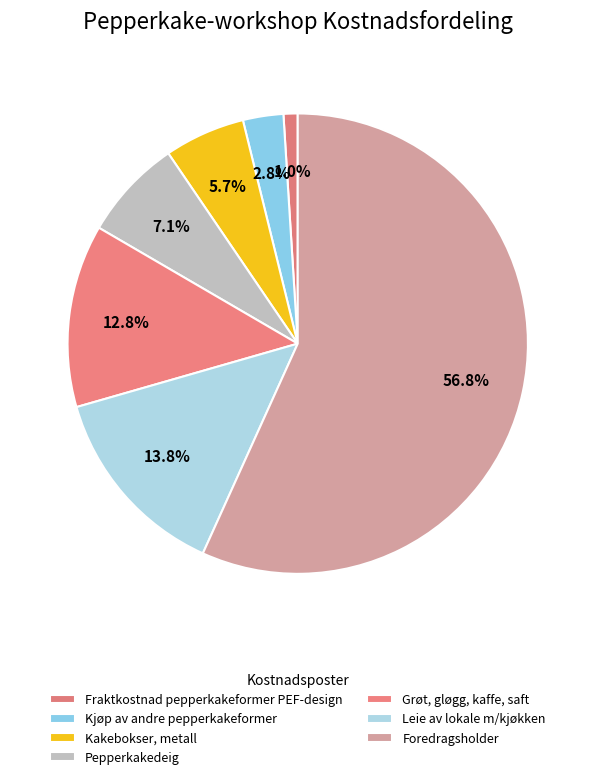

Rank the categories by value from lowest to highest.

Fraktkostnad pepperkakeformer PEF-design, Kjøp av andre pepperkakeformer, Kakebokser, metall, Pepperkakedeig, Grøt, gløgg, kaffe, saft, Leie av lokale m/kjøkken, Foredragsholder